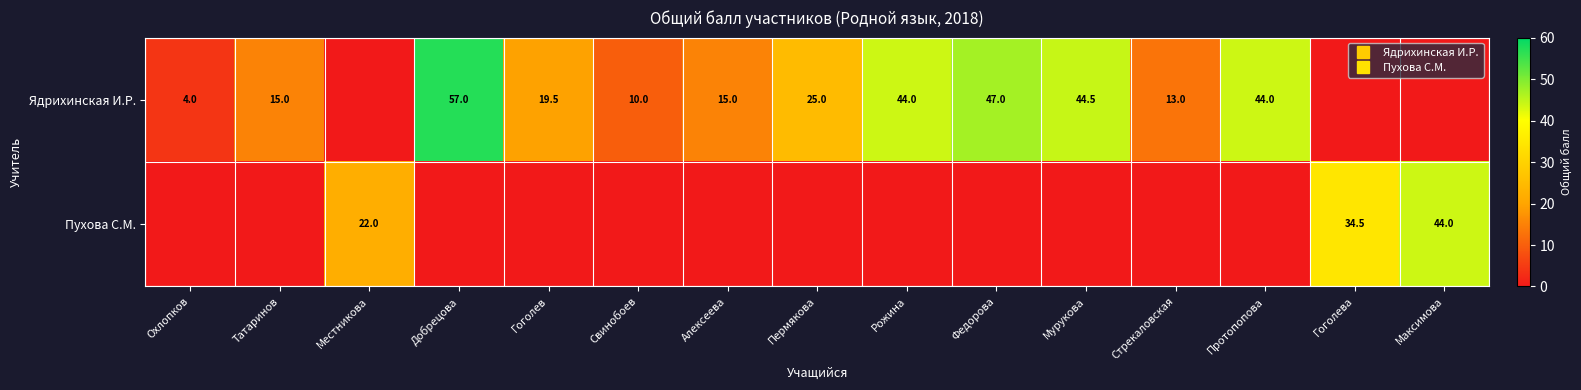

Which series changed the most between Гоголева and Максимова?

Пухова С.М.